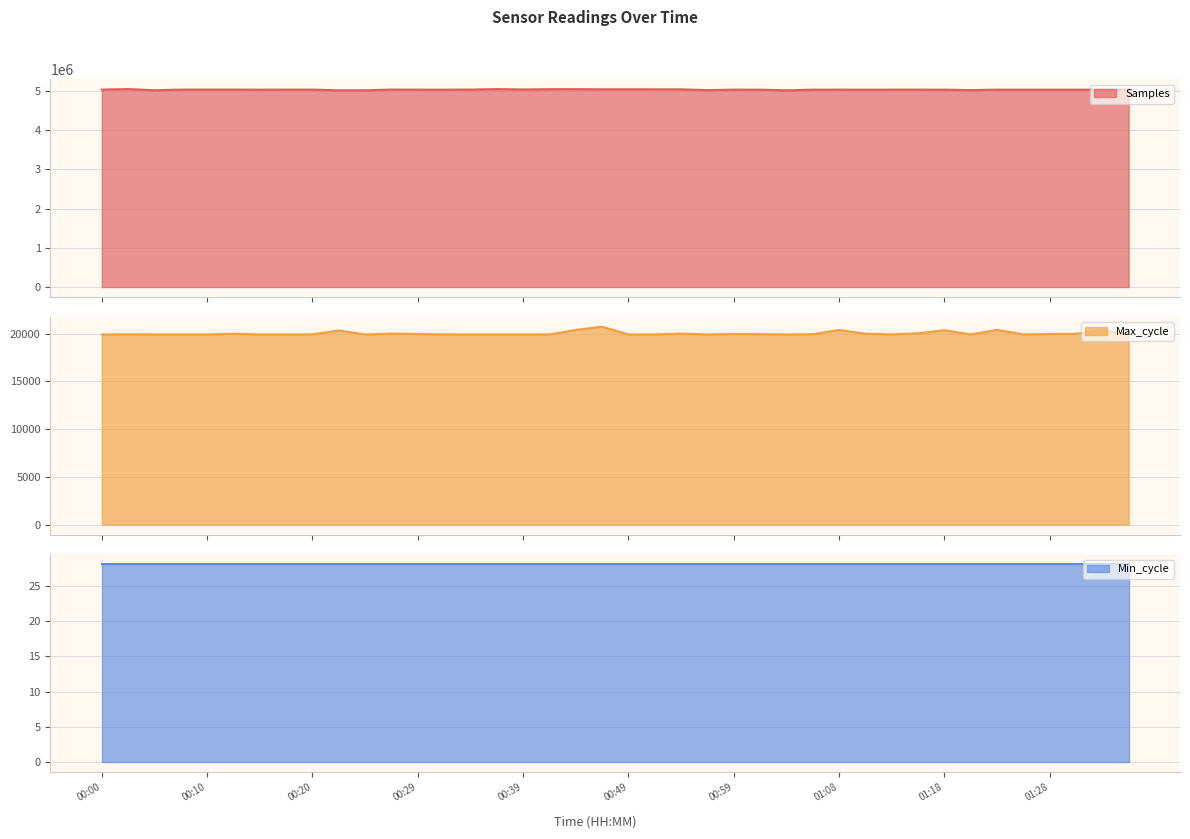

Which series changed the most between 00:05 and 01:28?

Samples